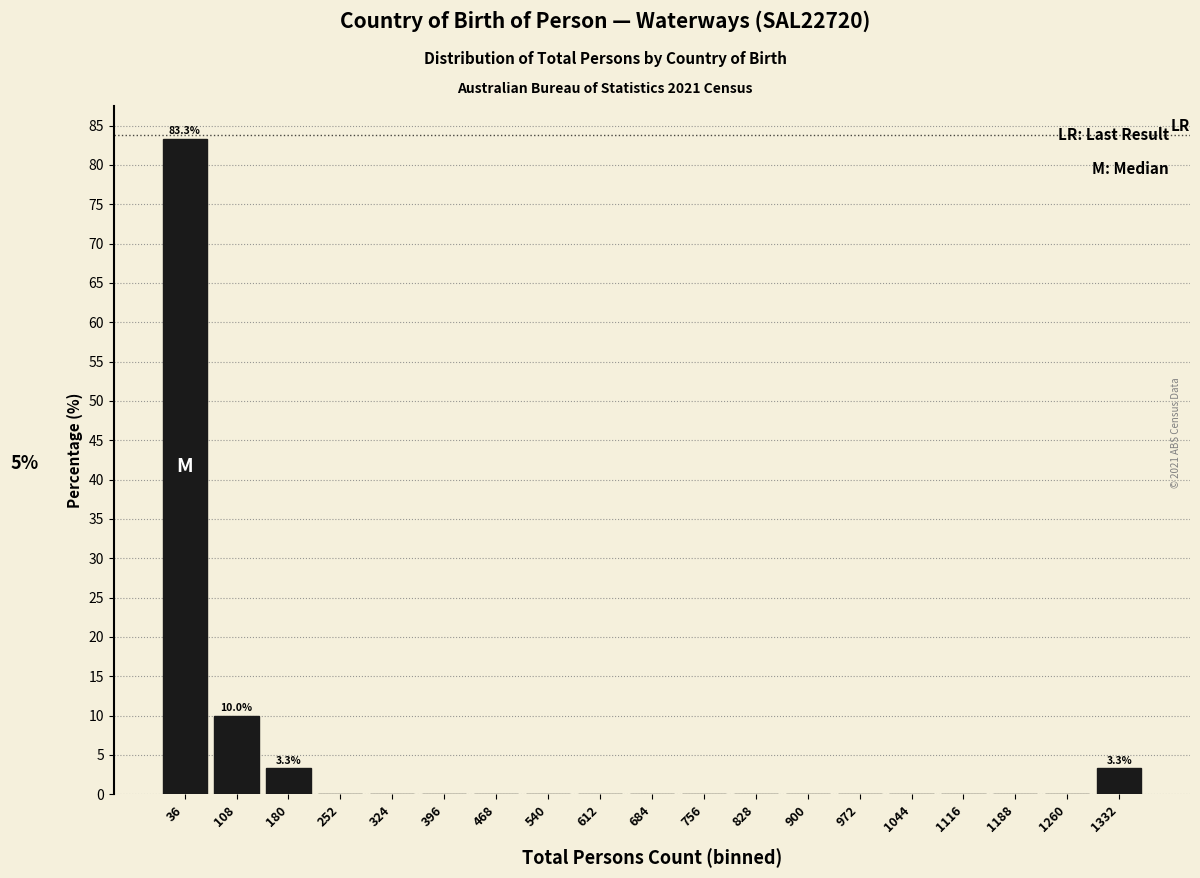

Which range on the x-axis has the tallest bar?

0 to 72